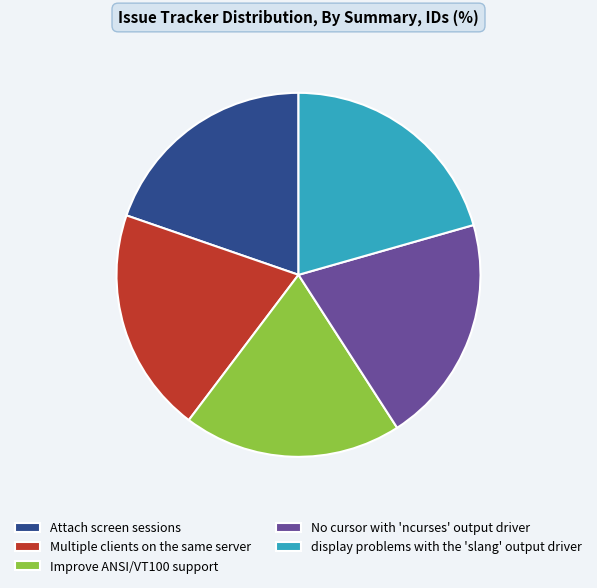

Does any single category account for the majority?

No